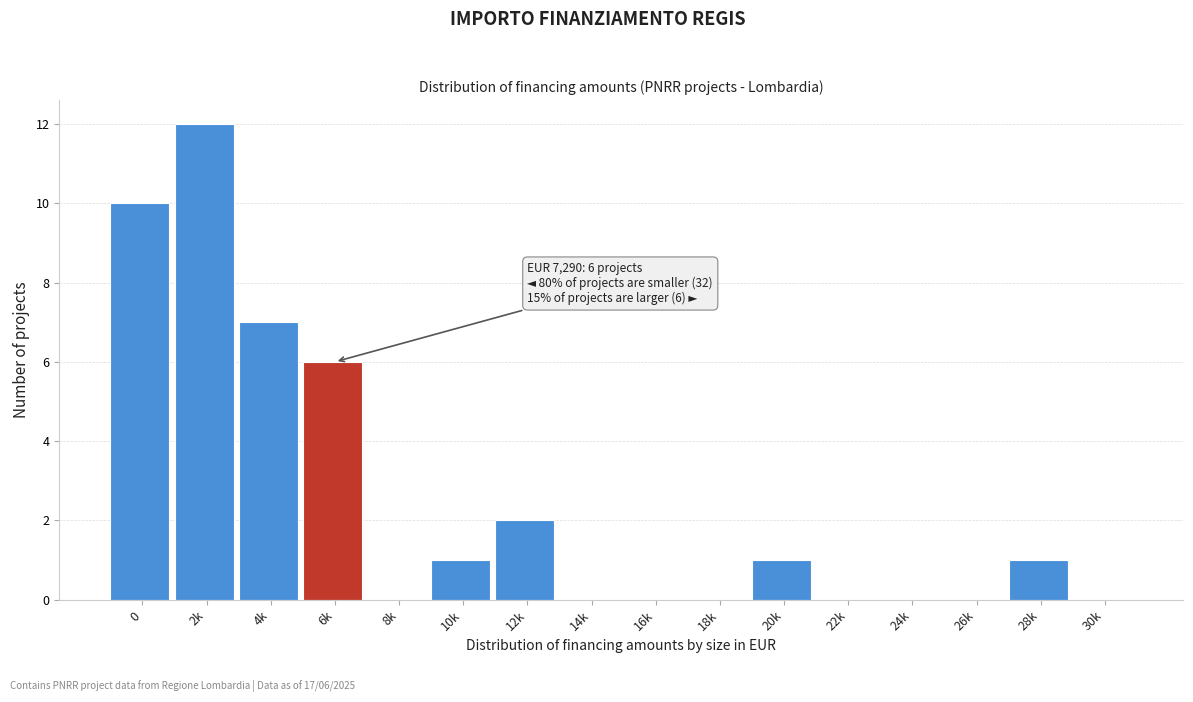

Reading left to right, list all the values displayed in this chart.

0=10	2k=12	4k=7	6k=6	8k=0	10k=1	12k=2	14k=0	16k=0	18k=0	20k=1	22k=0	24k=0	26k=0	28k=1	30k=0